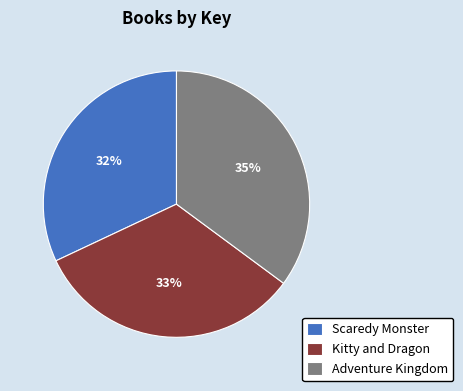

Rank the categories by value from lowest to highest.

Scaredy Monster, Kitty and Dragon, Adventure Kingdom